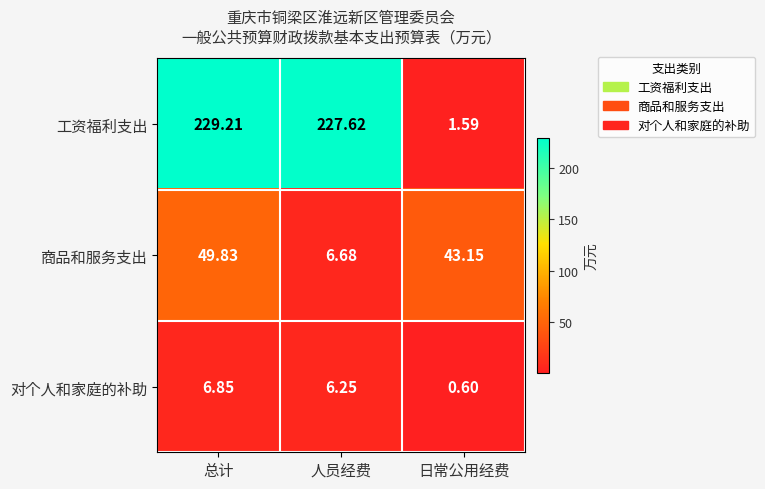

List the series in order of their overall mean, highest first.

工资福利支出, 商品和服务支出, 对个人和家庭的补助